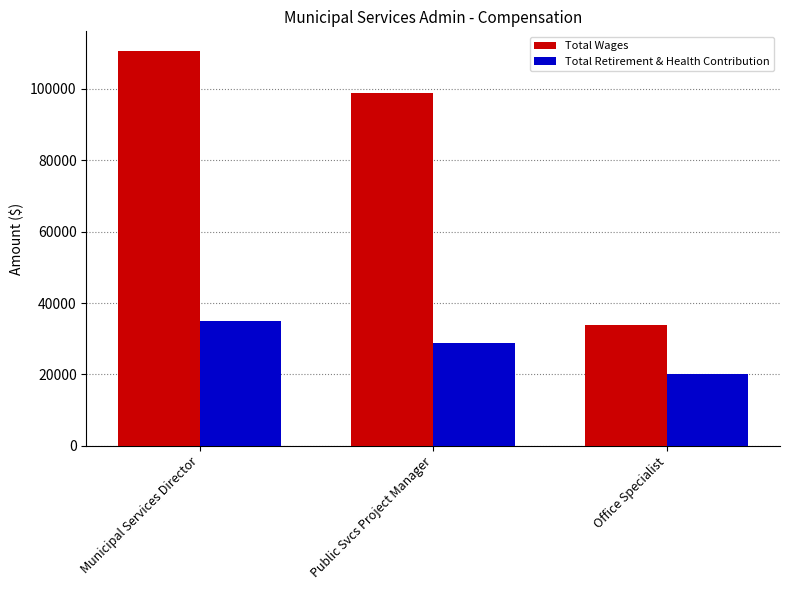

Count the Total Wages values in the range 33823 to 110587.

3